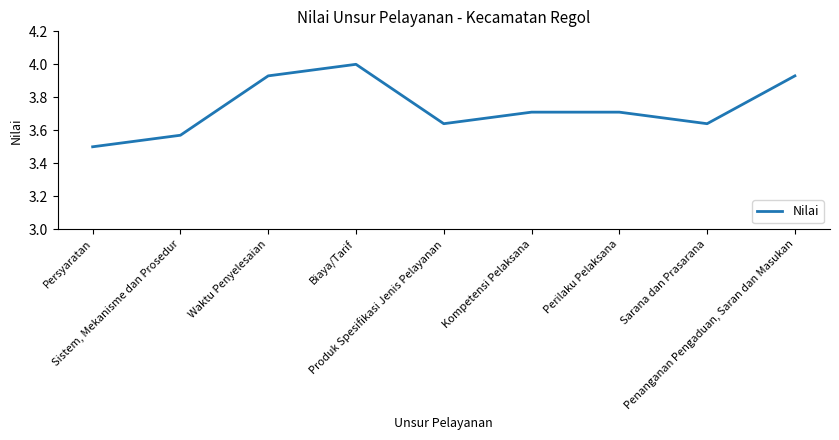

What is the maximum value shown in the chart?

4.0